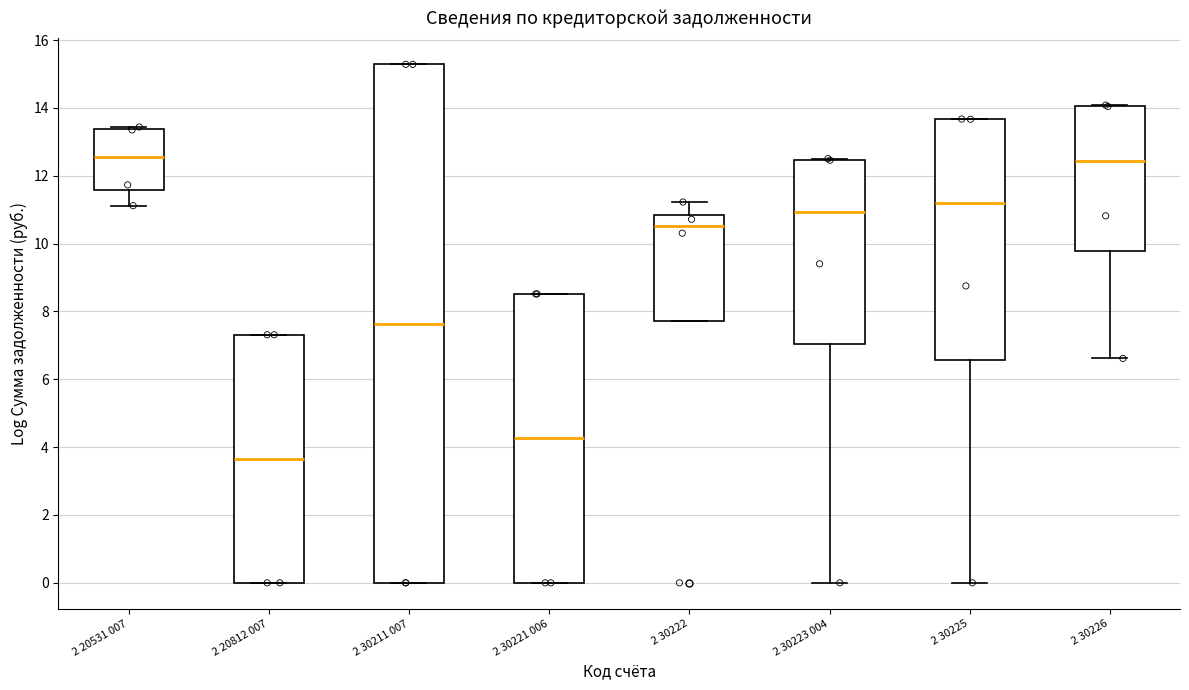

Reading left to right, read every box against the y-axis: the position of its median line, the range the box covers, and the ends of its whiskers. The values are not printed on the chart, so give them approximately, as read against the axis.

2 20531 007: median 12.6, box 11.6 to 13.4, whiskers 11.2 to 13.4 (just above the box's upper edge)
2 20812 007: median 3.6, box 0.0 to 7.4, whiskers 0.0 to 7.4
2 30211 007: median 7.6, box 0.0 to 15.2, whiskers 0.0 to 15.2
2 30221 006: median 4.2, box 0.0 to 8.6, whiskers 0.0 to 8.6
2 30222: median 10.6, box 7.8 to 10.8, whiskers 7.8 to 11.2
2 30223 004: median 11.0, box 7.0 to 12.4, whiskers 0.0 to 12.6
2 30225: median 11.2, box 6.6 to 13.6, whiskers 0.0 to 13.6
2 30226: median 12.4, box 9.8 to 14.0, whiskers 6.6 to 14.0